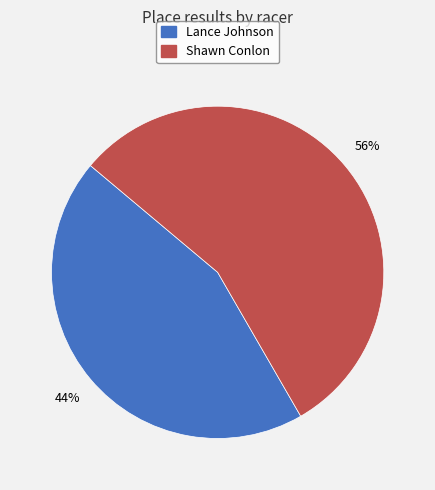

Combined, do Lance and Shawn account for over 50%?

Yes